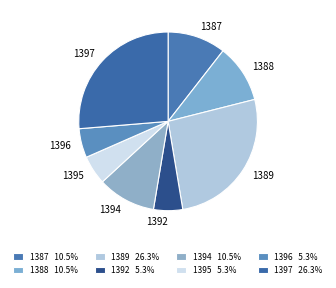

Is the sum of 1395 and 1388 greater than half?

No